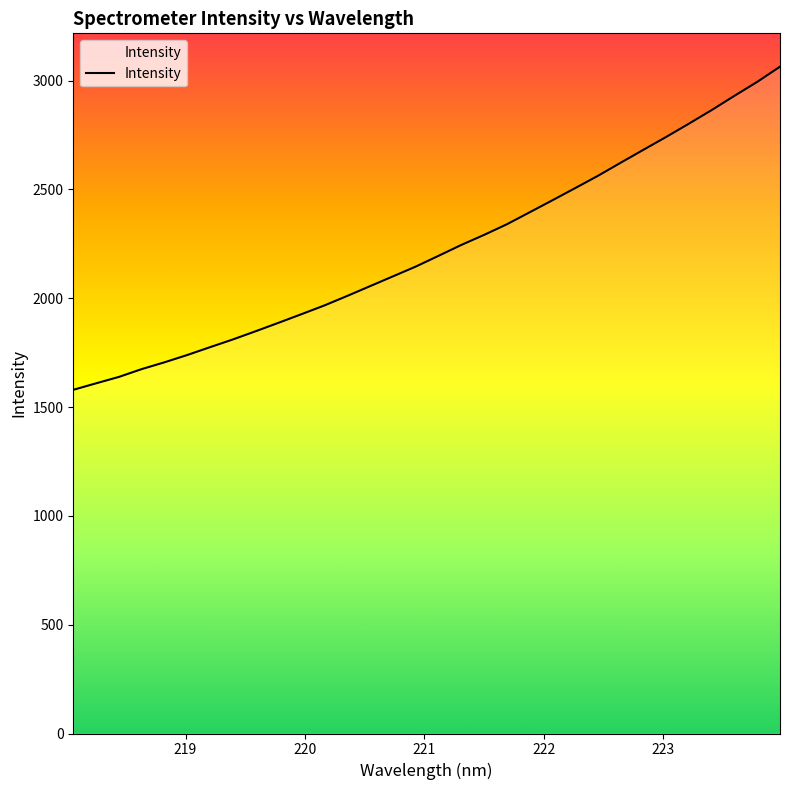

What is the maximum value shown in the chart?

3063.9